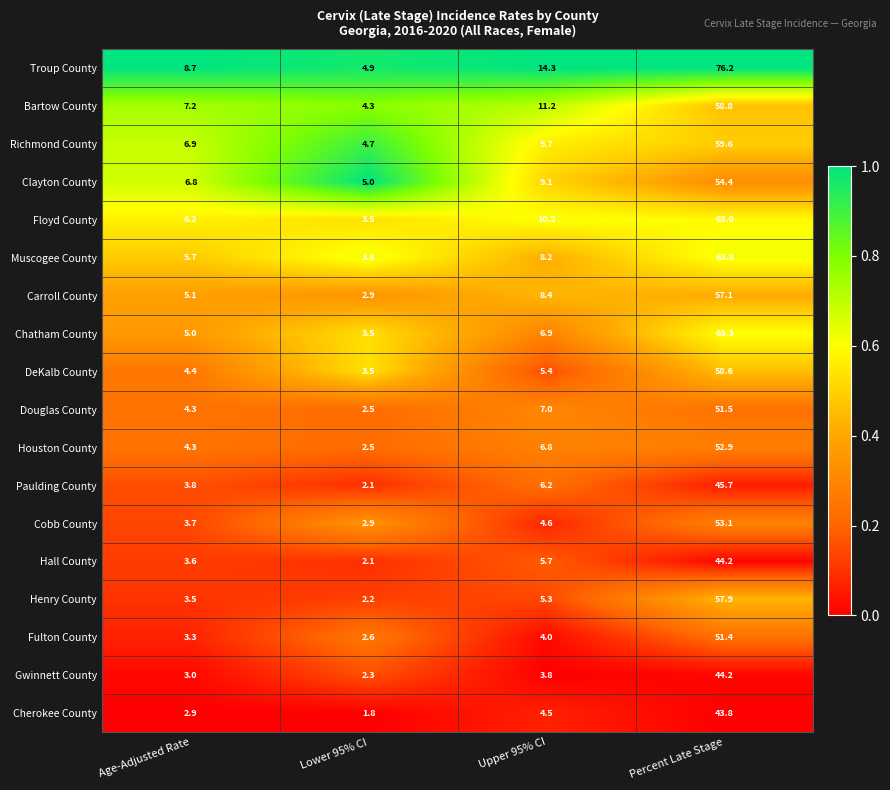

How many categories are shown in the chart?

4